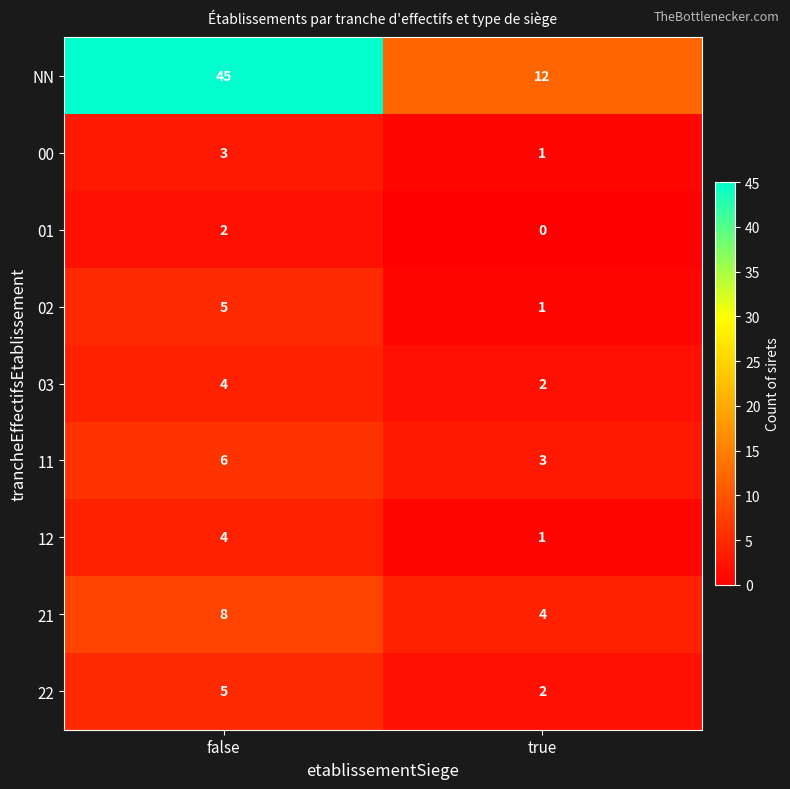

Reading left to right, what are all the values shown in this chart?

NN: 45	12
00: 3	1
01: 2	0
02: 5	1
03: 4	2
11: 6	3
12: 4	1
21: 8	4
22: 5	2